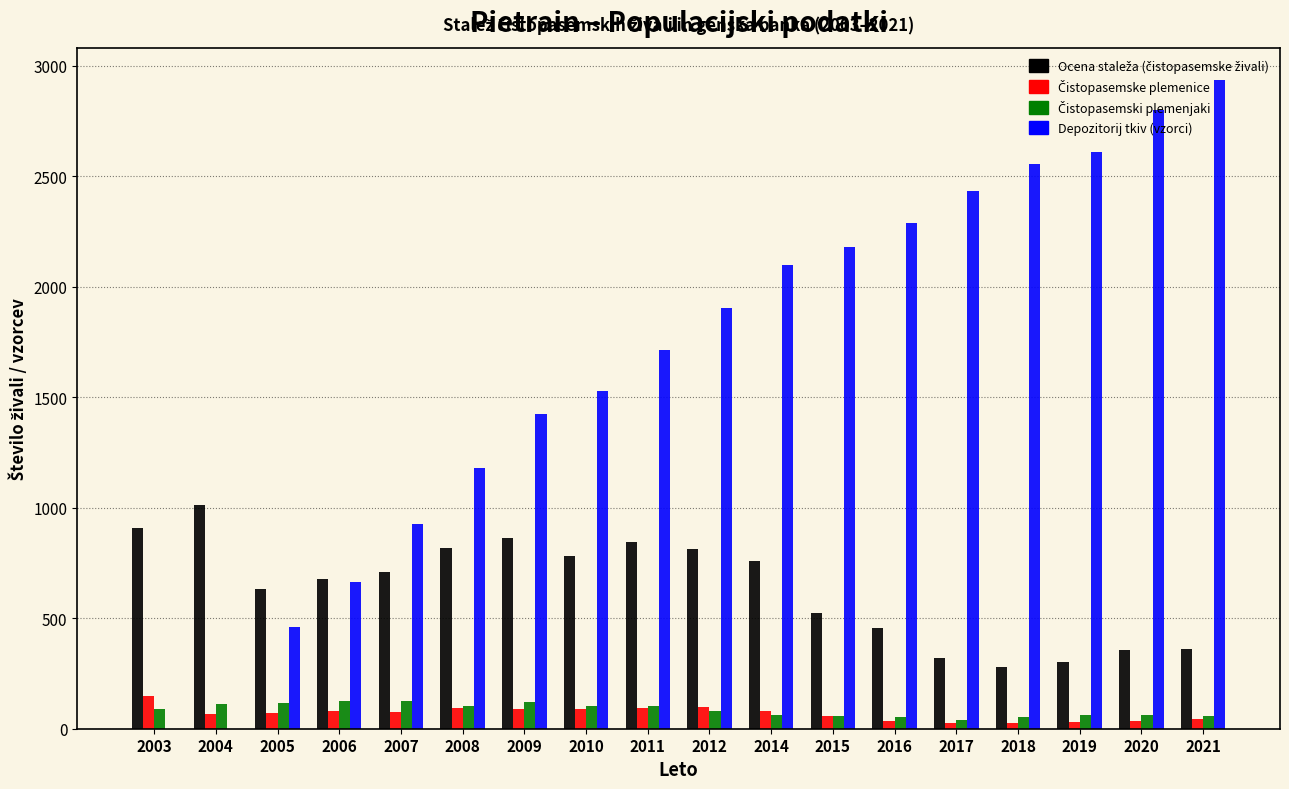

Which category has the highest value across all series?

2021